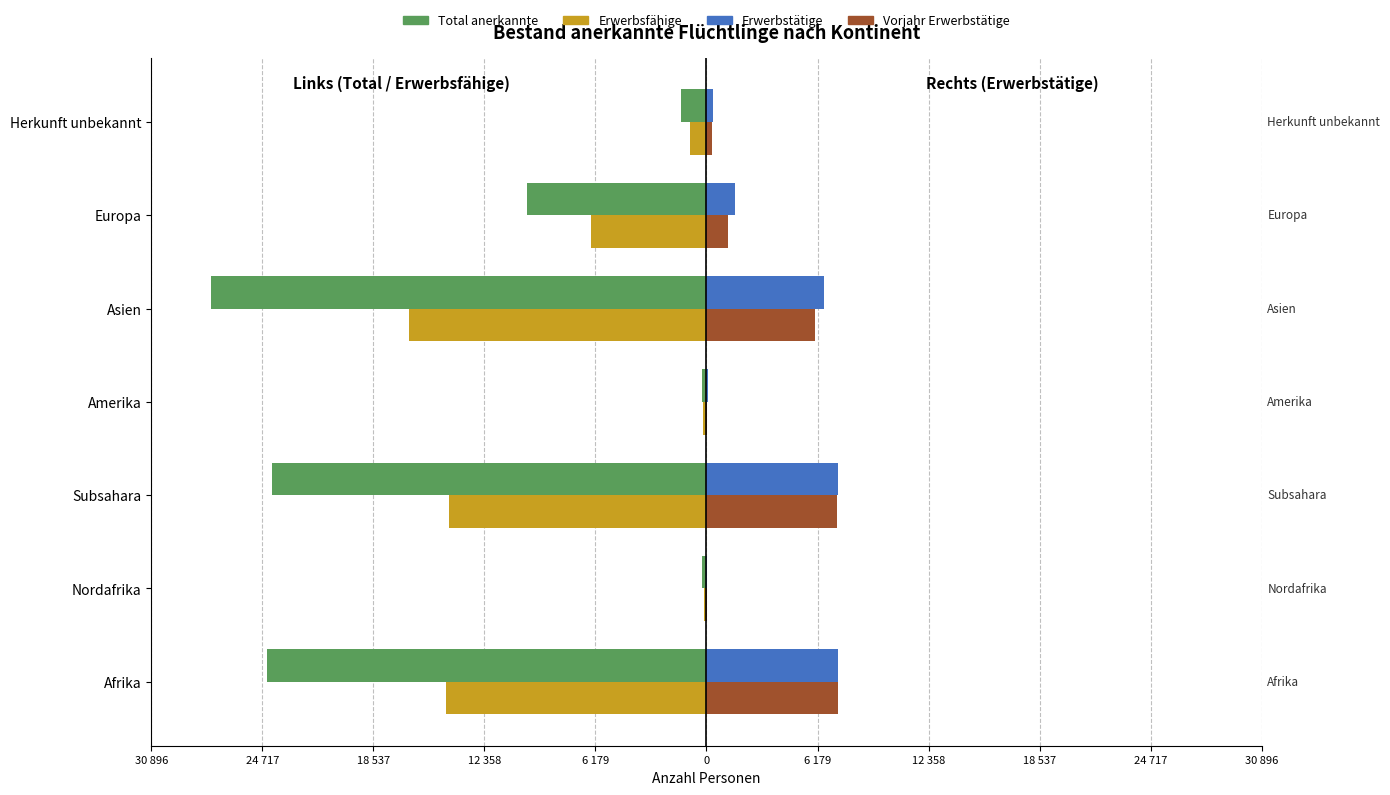

What are all the series names shown in the legend?

Total anerkannte, Erwerbsfähige, Erwerbstätige, Vorjahr Erwerbstätige